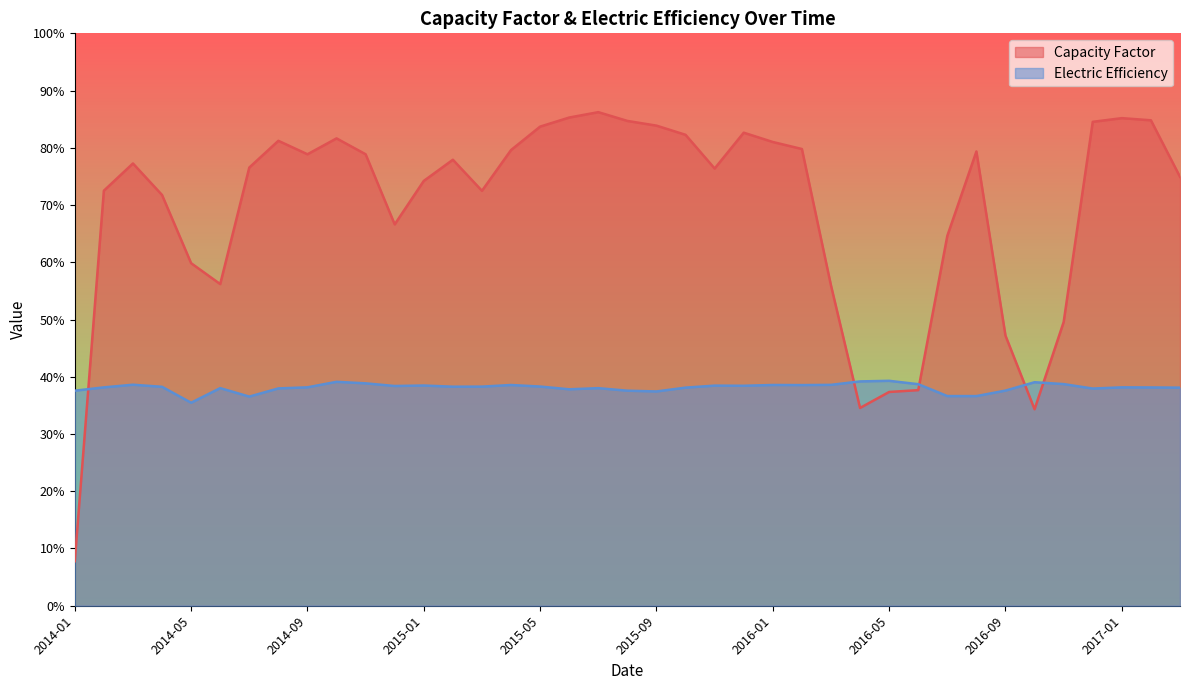

What is the difference between the Electric Efficiency values at 2017-03 and 2015-06?

0.3